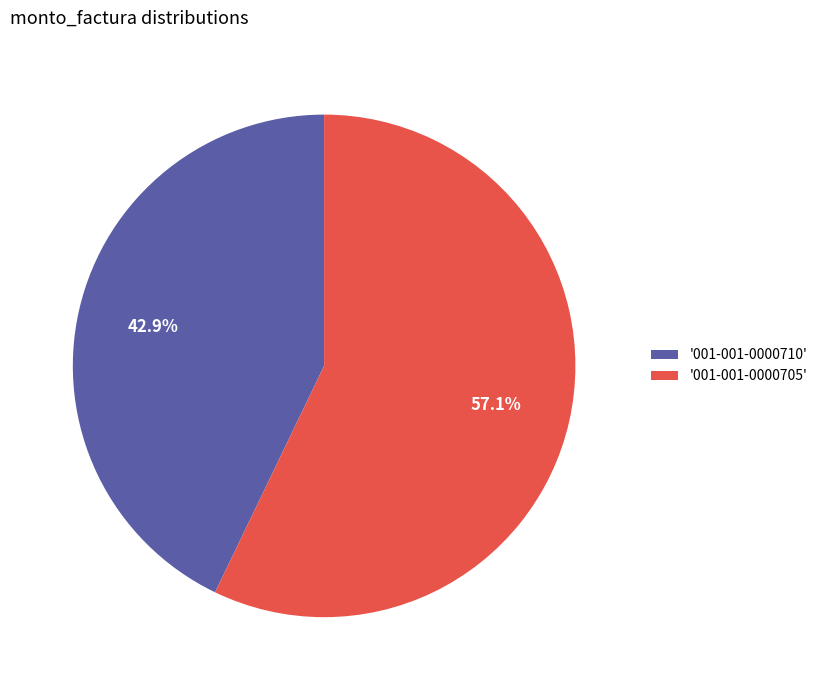

Between '001-001-0000705' and '001-001-0000710', which is larger?

'001-001-0000705'